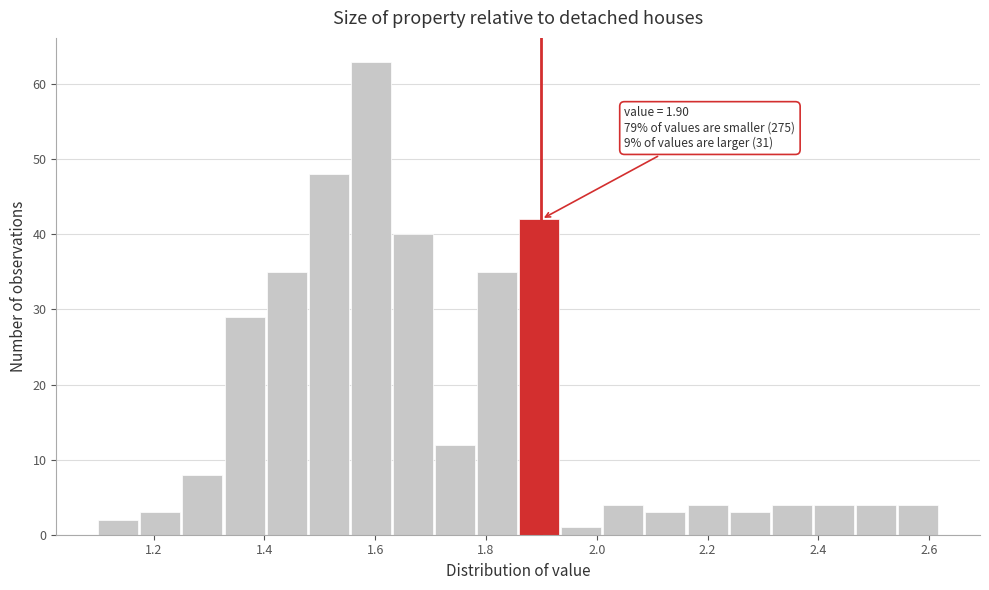

Around what value on the x-axis is the tallest bar? Give the approximate position of its centre, as read against the axis.

1.60